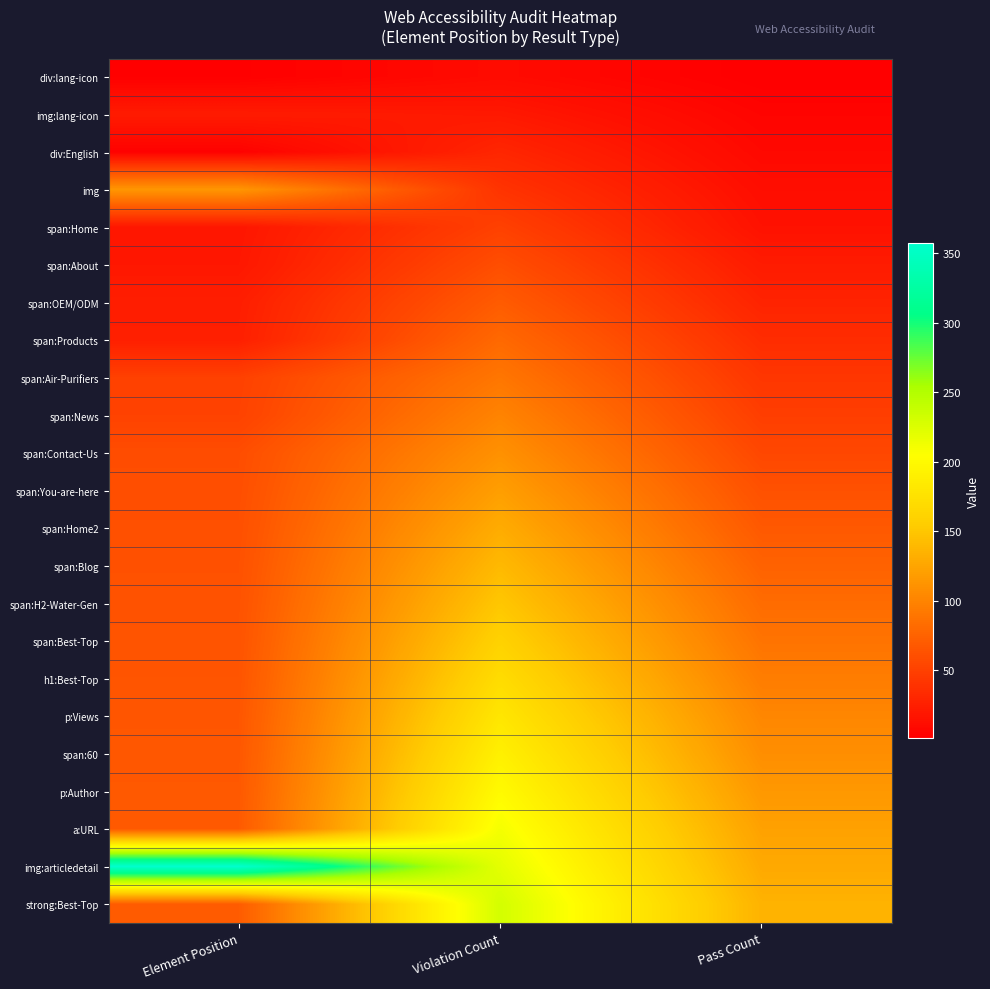

Which series has the largest total across all categories?

img:articledetail